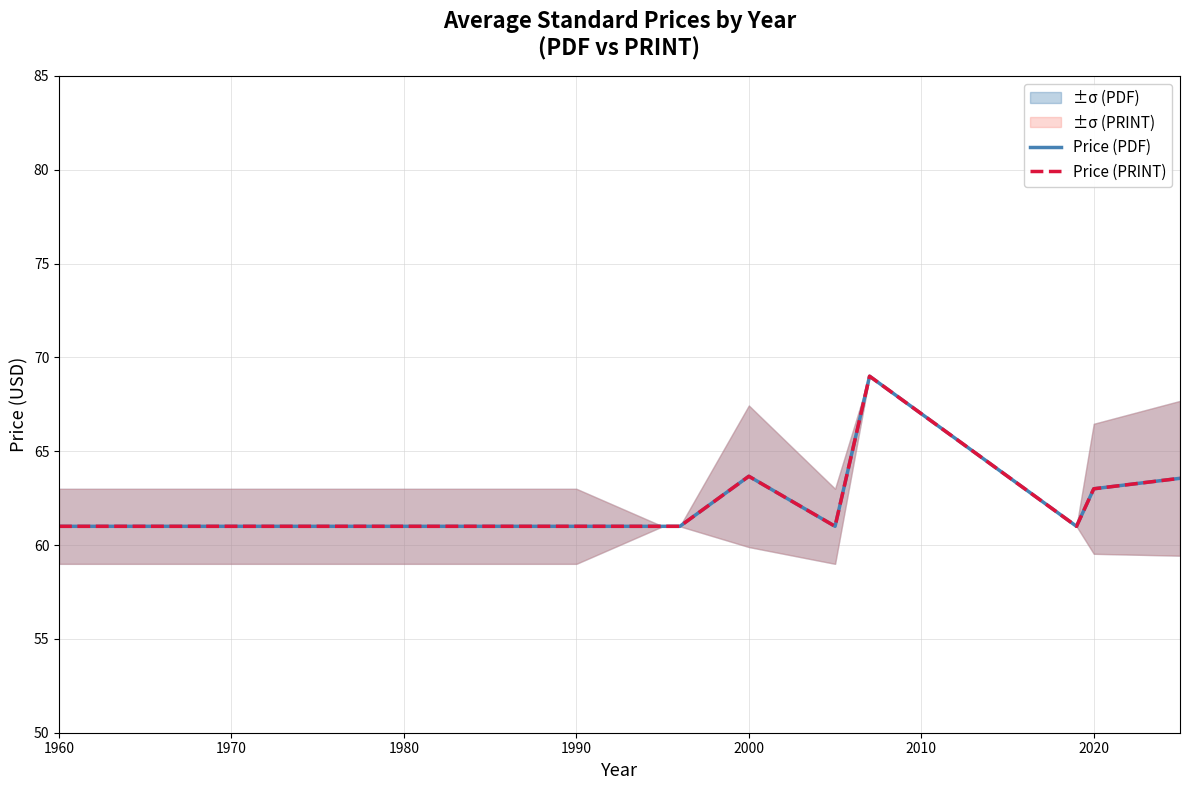

Which series has the widest spread of values?

Price (PDF)